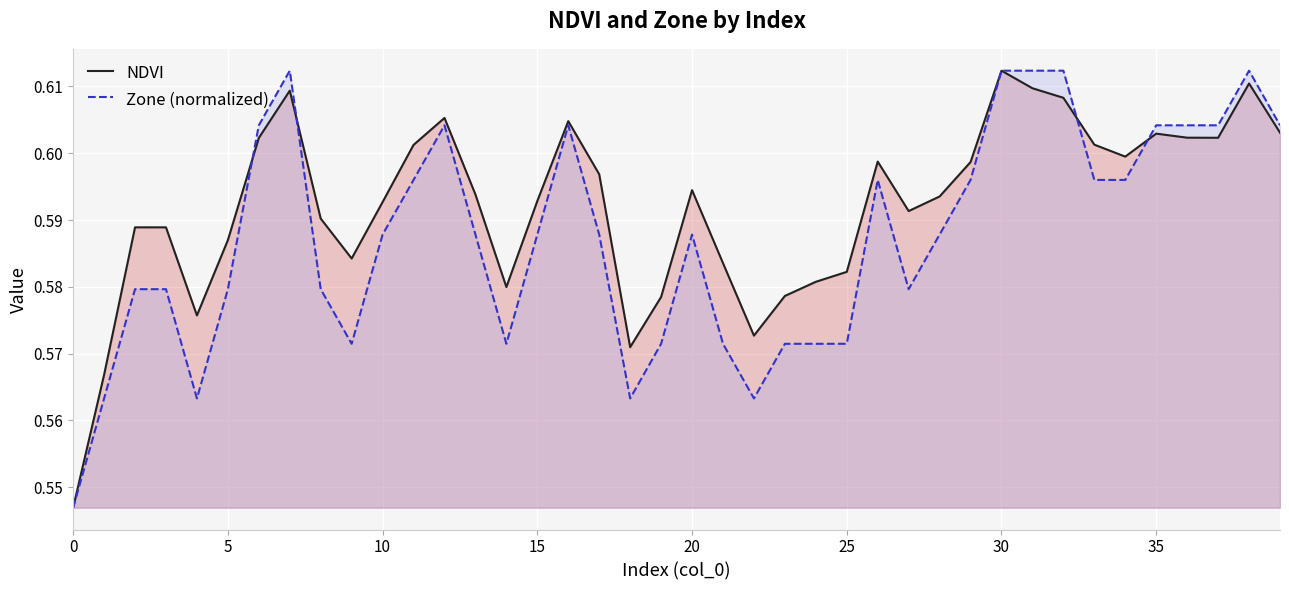

Is it true that NDVI equals 0.3 at 15?

False